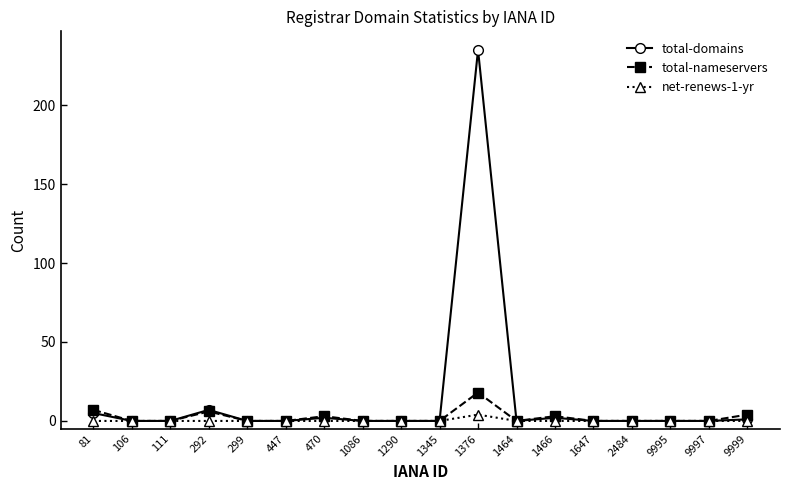

How many data points in net-renews-1-yr are above 0?

1